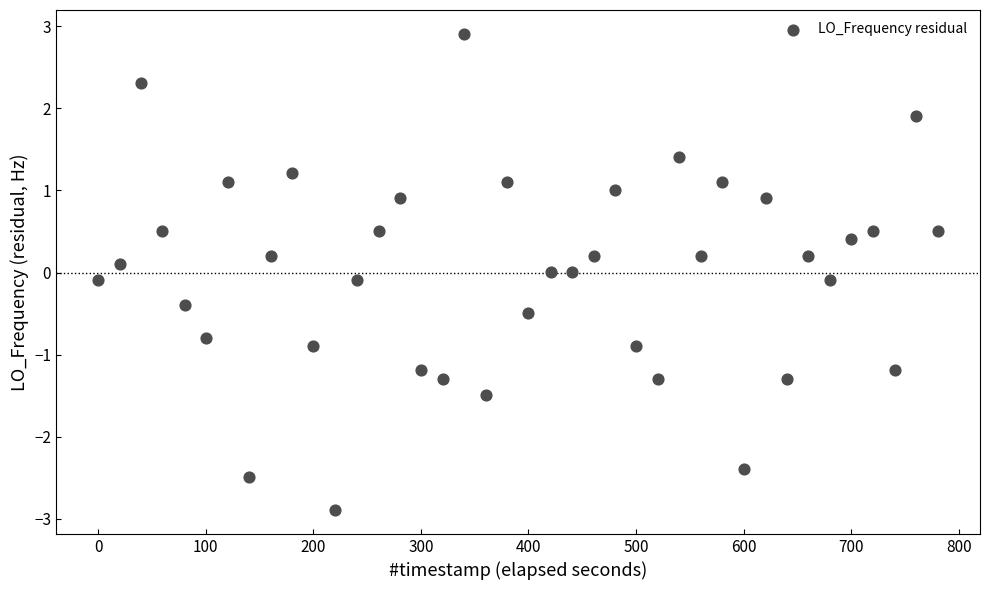

What is the range of X values (max minus min)?

780.6